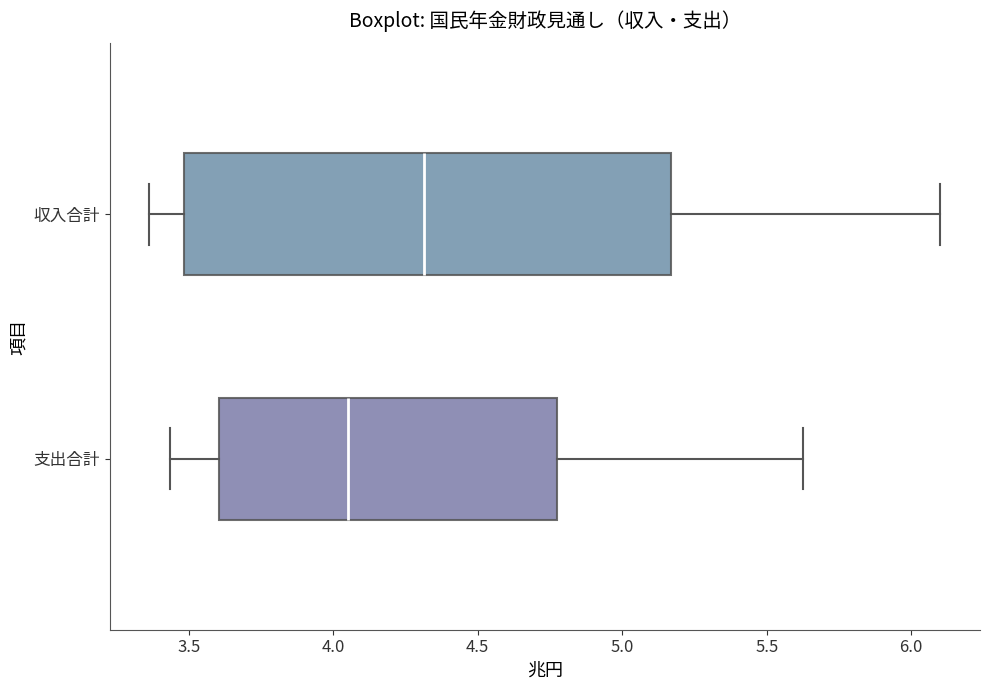

Reading bottom to top, transcribe this box plot: for each box, give where its median line is, the range the box spans, and where its two whiskers end, as read against the x-axis. The values are not printed on the chart, so give them approximately, as read against the axis.

支出合計: median 4.05, box 3.60 to 4.75, whiskers 3.45 to 5.65
収入合計: median 4.30, box 3.50 to 5.15, whiskers 3.35 to 6.10